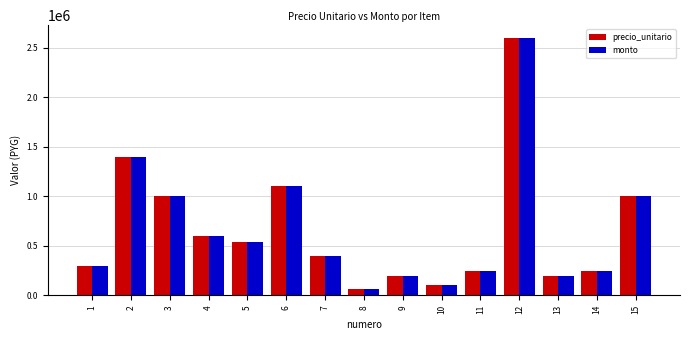

True or false: precio_unitario has a value of 100000 at 10.

True